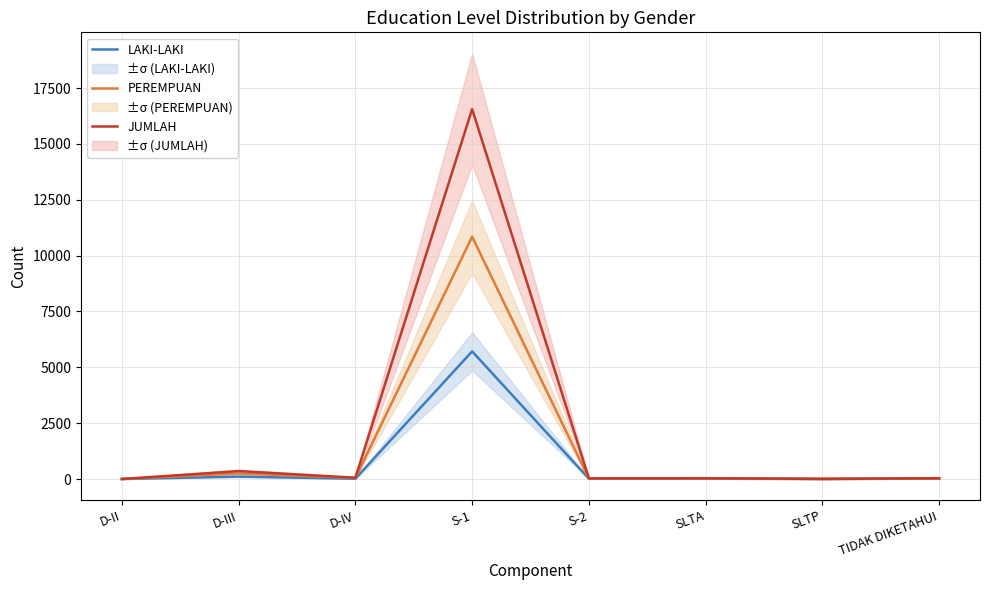

True or false: LAKI-LAKI and PEREMPUAN intersect in this chart.

True